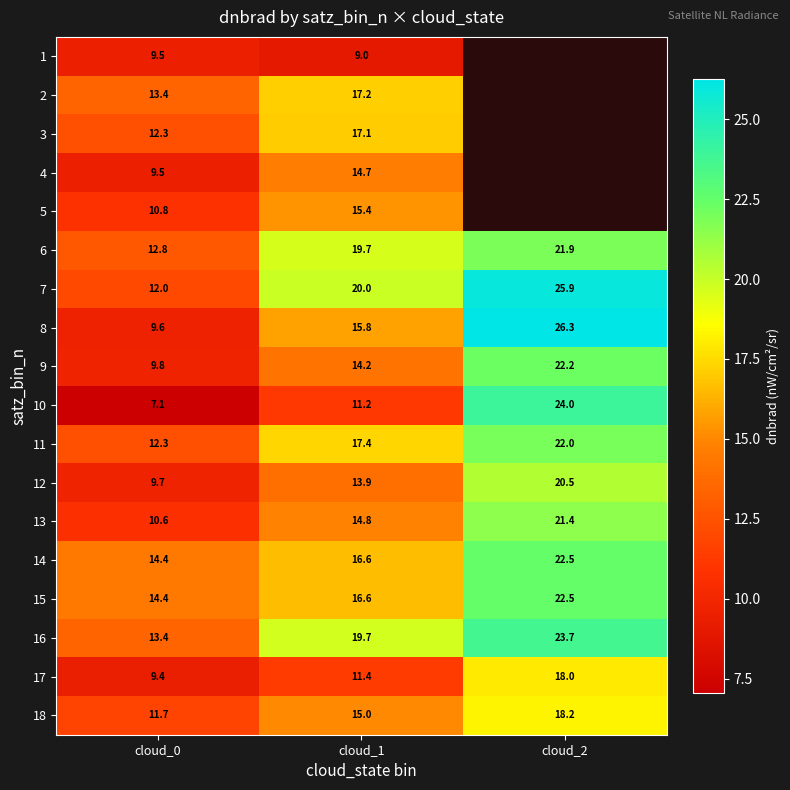

Which series changed the most between cloud_0 and cloud_1?

7